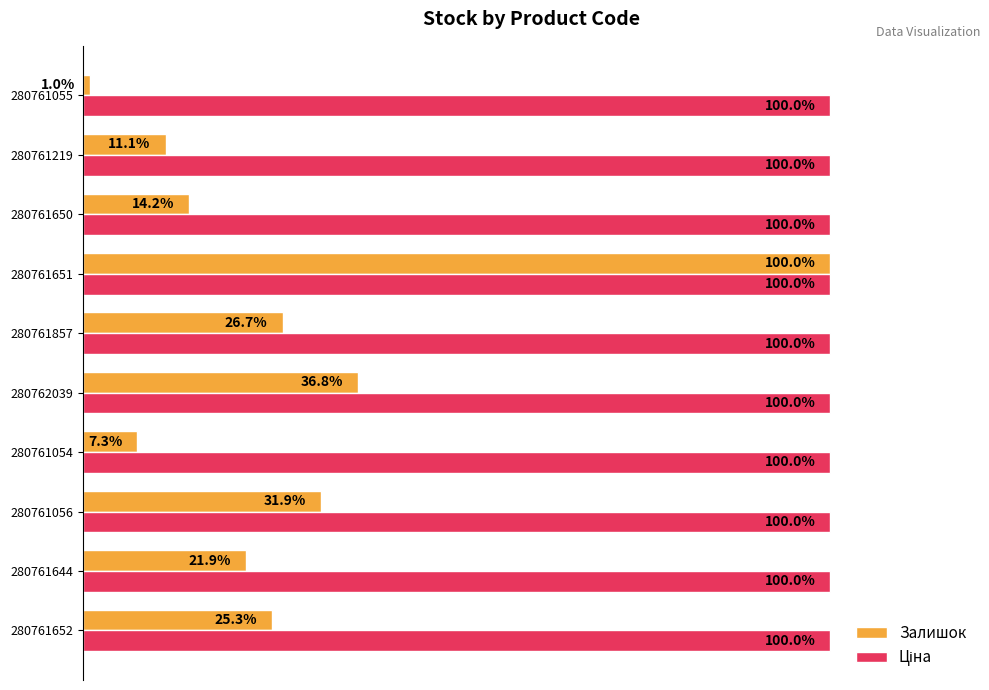

List the labels in order of Залишок value, smallest first.

280761055, 280761054, 280761219, 280761650, 280761644, 280761652, 280761857, 280761056, 280762039, 280761651